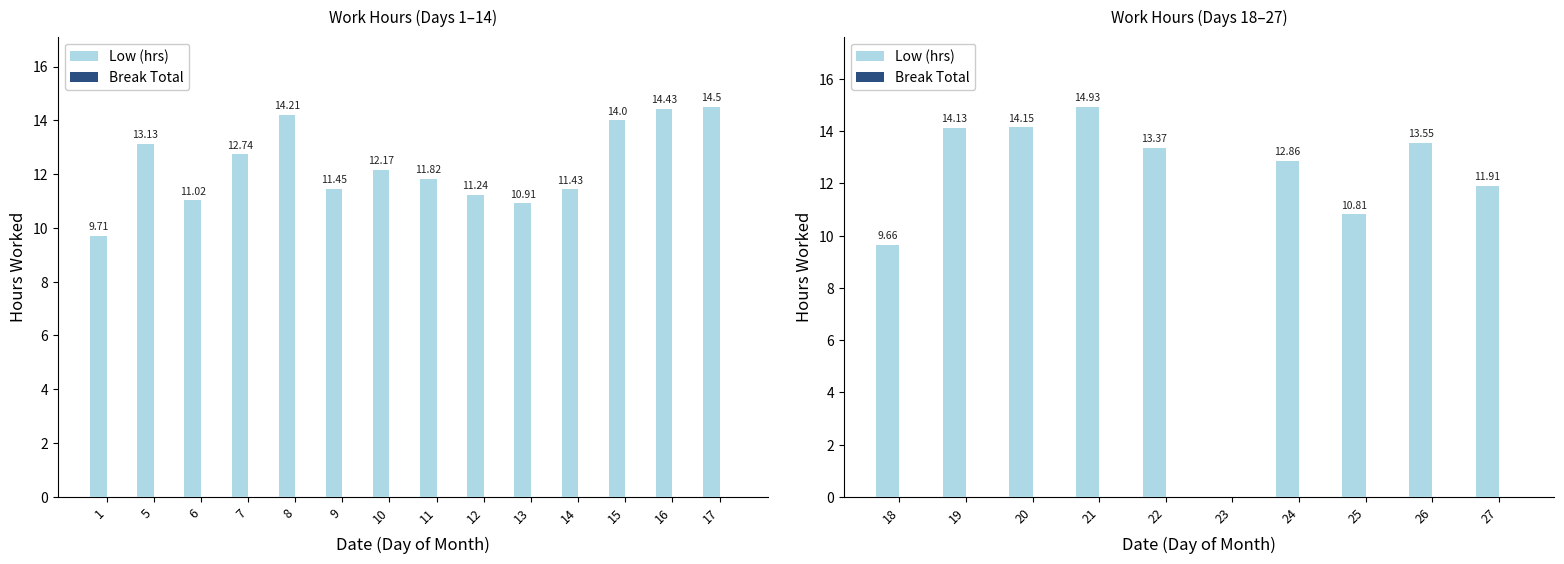

What are all the series names shown in the legend?

Low (hrs), Break Total